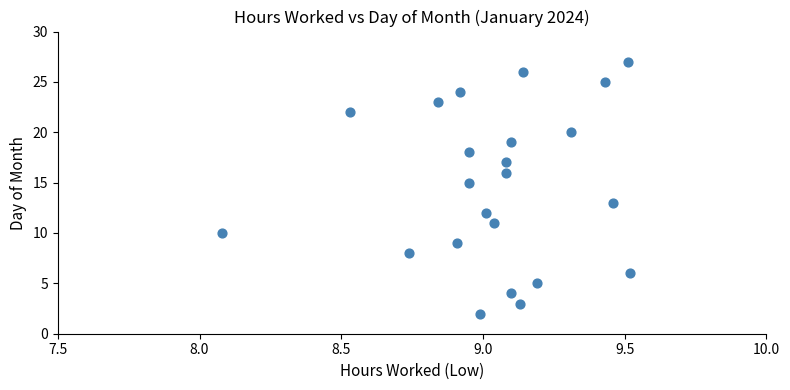

What is the range of Y values (max minus min)?

25